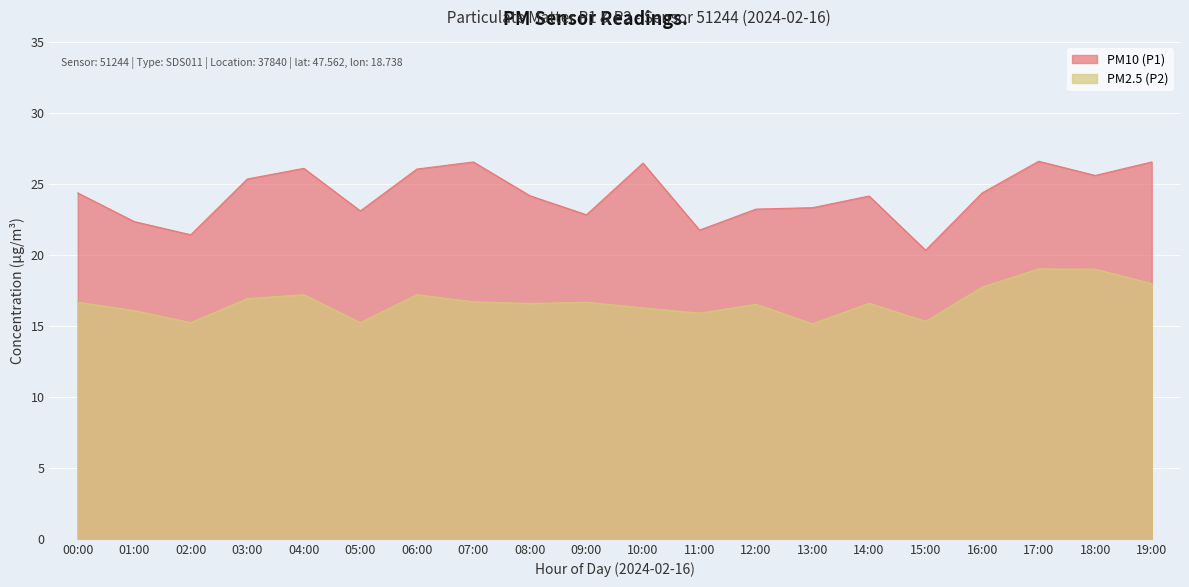

Where is the first local minimum for PM10 (P1)?

02:00